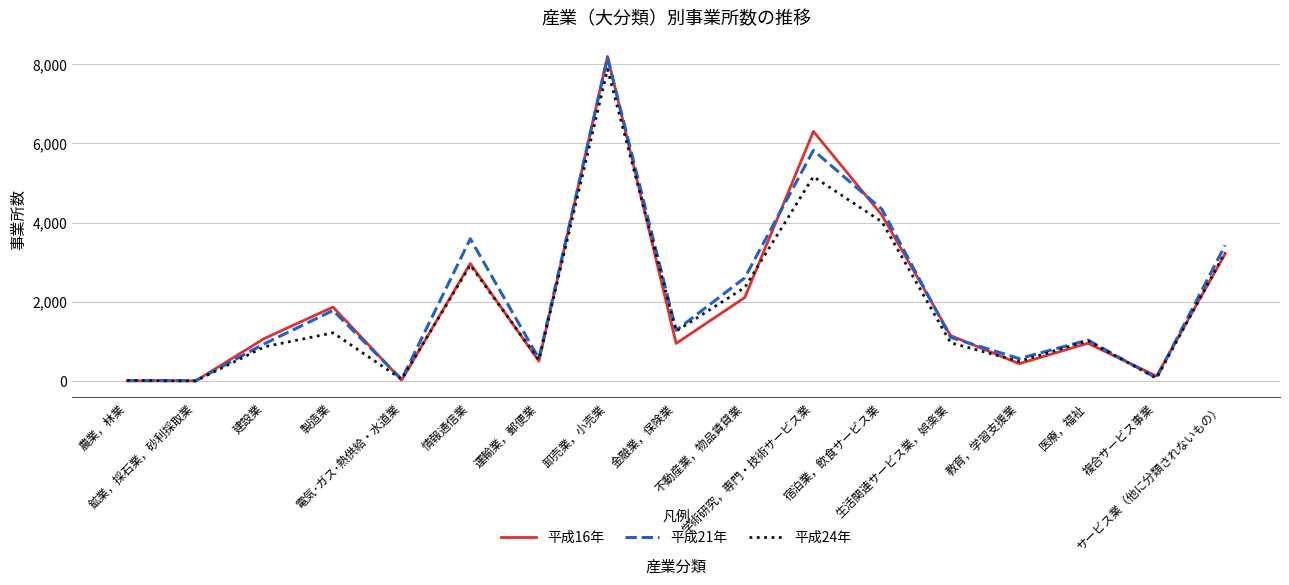

What is the greatest value displayed?

8192